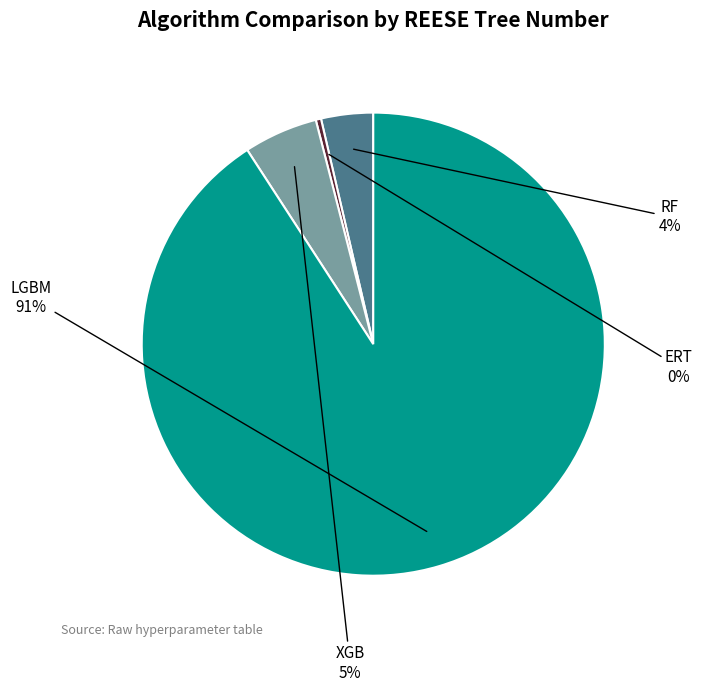

Do XGB and ERT together represent more than half of the pie?

No